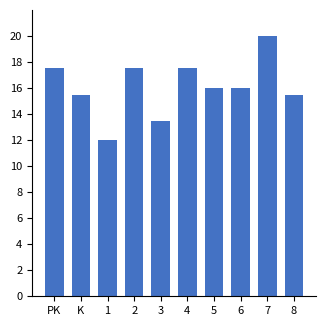

Is it true that the value at 5 is 16.0?

True